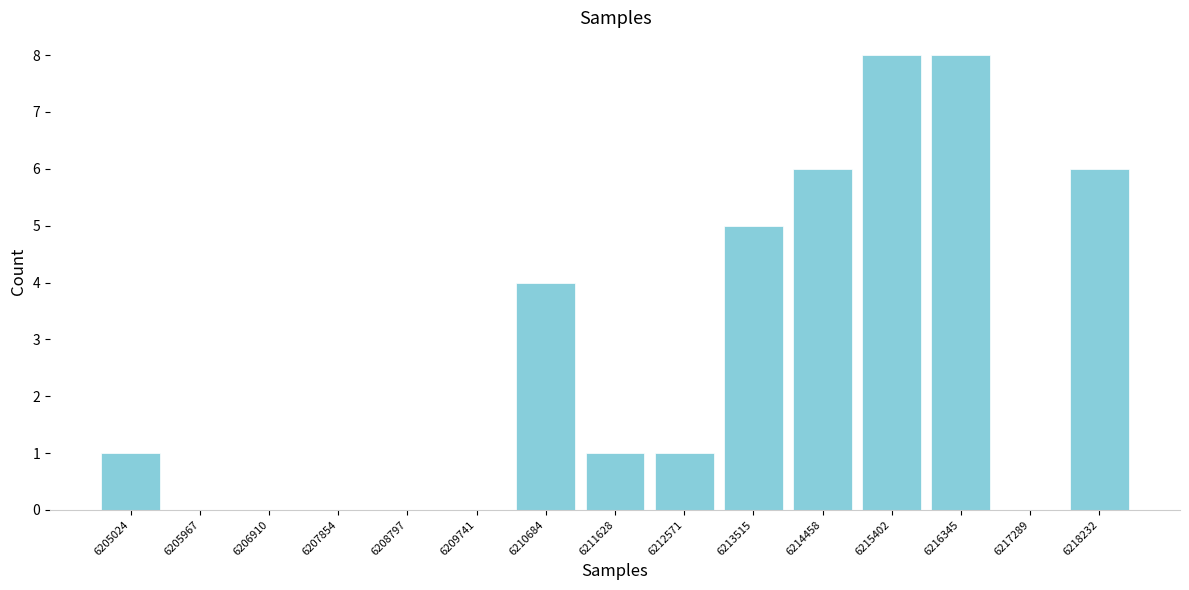

Reading left to right, list all the values displayed in this chart.

6205024=1	6205967=0	6206910=0	6207854=0	6208797=0	6209741=0	6210684=4	6211628=1	6212571=1	6213515=5	6214458=6	6215402=8	6216345=8	6217289=0	6218232=6